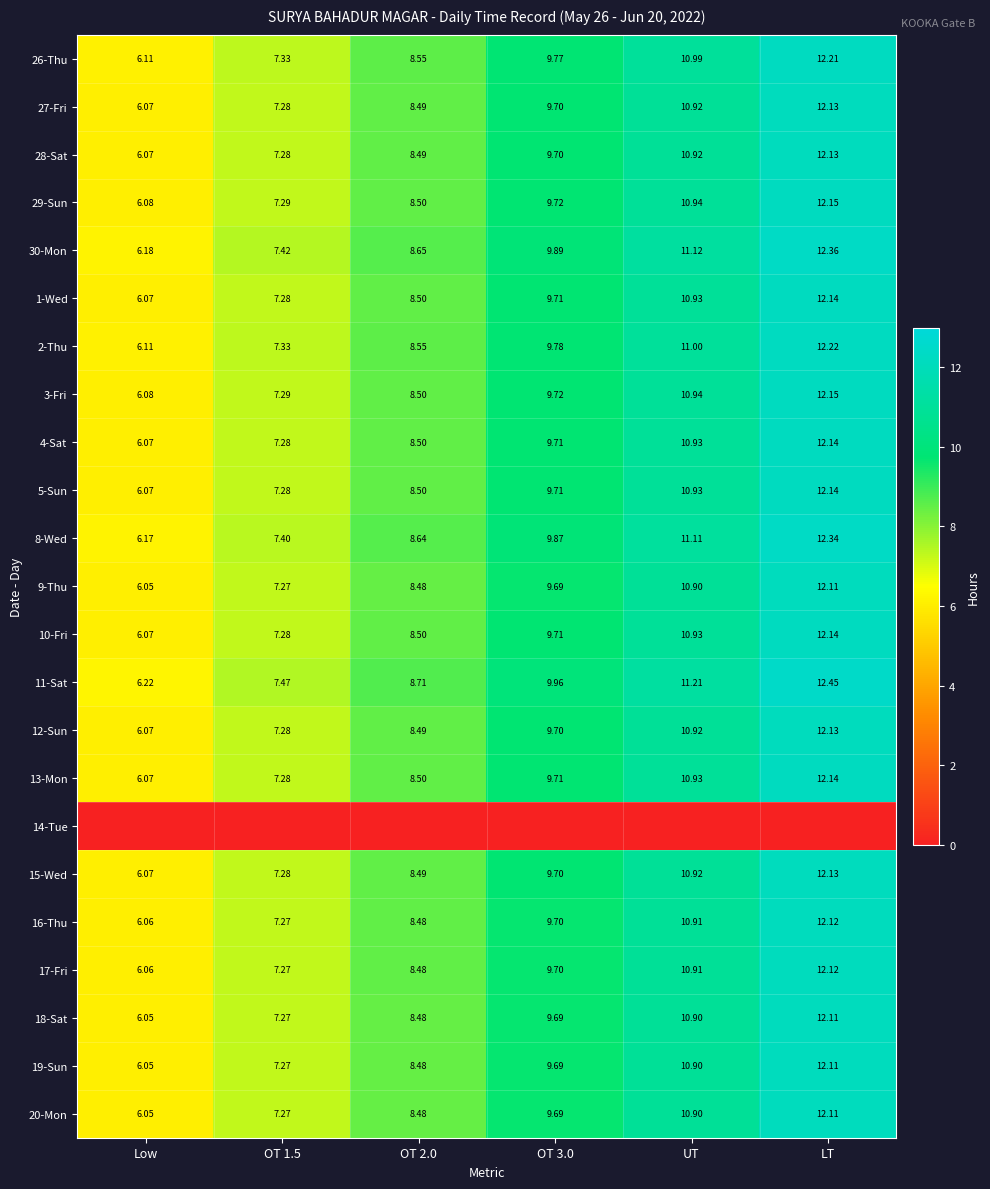

At which label does 13-Mon first exceed 9?

OT 3.0